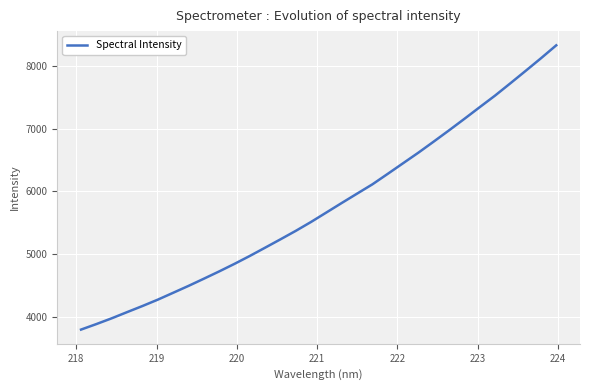

What is the smallest value displayed?

3799.0